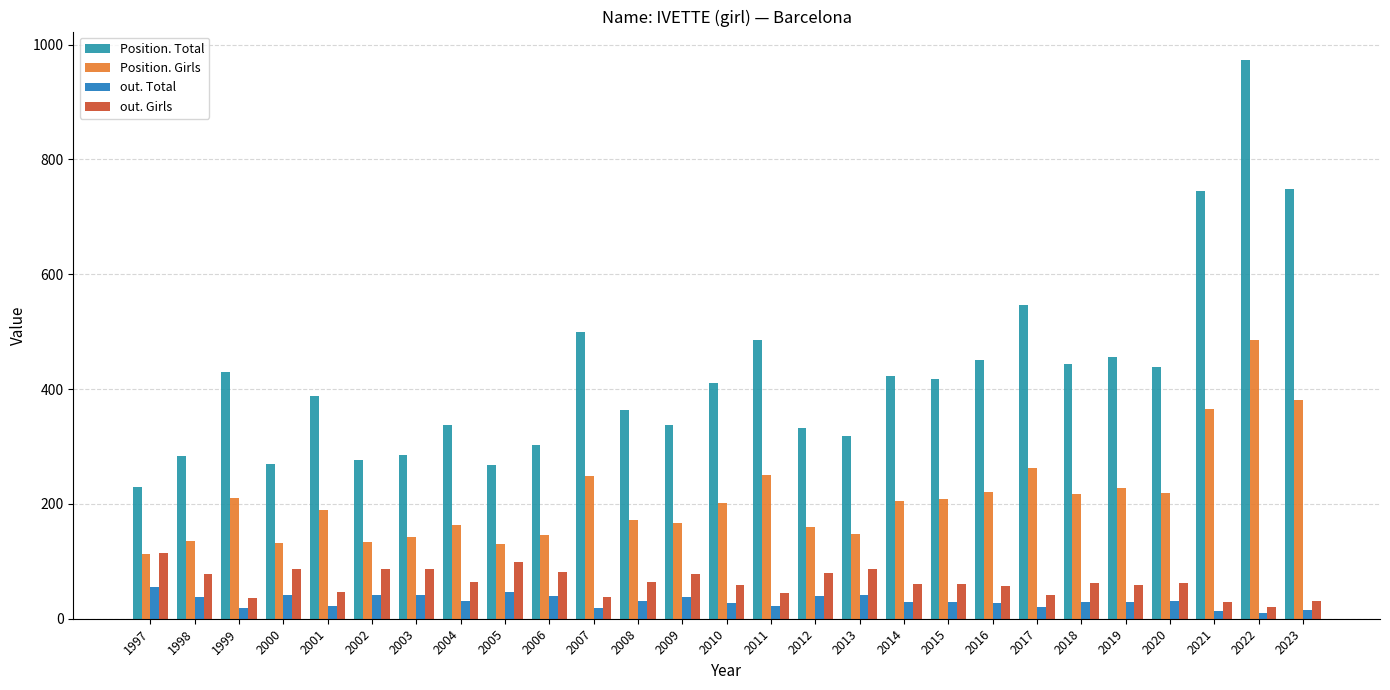

Reading right to left, list all the values displayed in this chart.

Position. Total: 749	974	745	438	456	444	547	450	418	422	318	332	485	411	338	363	499	302	267	338	285	277	388	270	429	283	230
Position. Girls: 381	486	366	219	228	217	263	220	209	205	147	160	251	202	166	172	249	146	130	163	143	133	189	132	211	136	113
out. Total: 15	10	14	31	29	30	20	28	29	29	42	39	22	28	37	31	18	40	47	31	42	42	22	41	18	37	56
out. Girls: 31	20	29	63	59	62	42	57	61	60	87	80	45	58	78	64	37	82	98	64	86	87	46	86	36	78	115